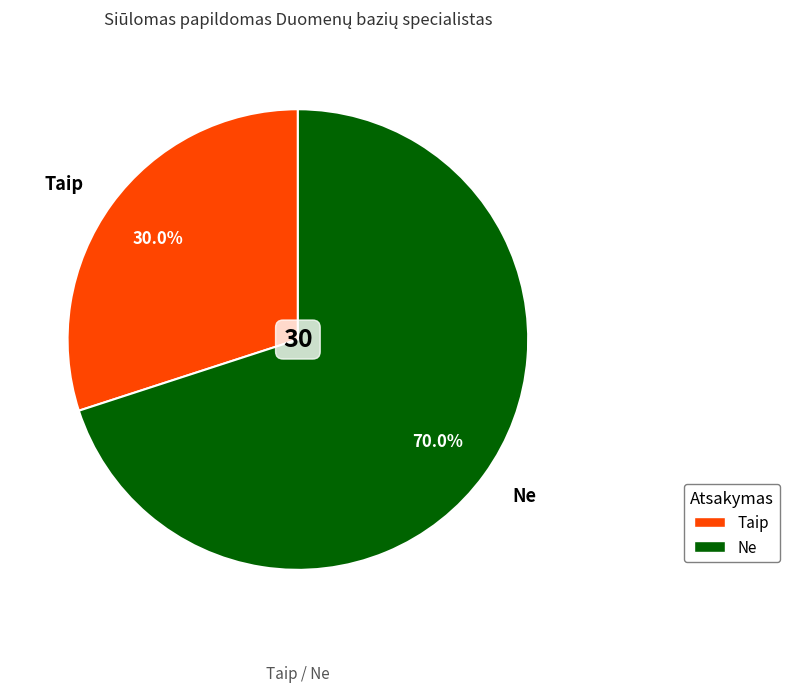

Combined, what portion of the pie is Ne and Taip?

100.0%